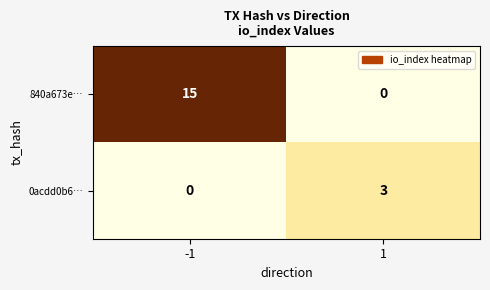

Read the 840a673e… value at -1.

15